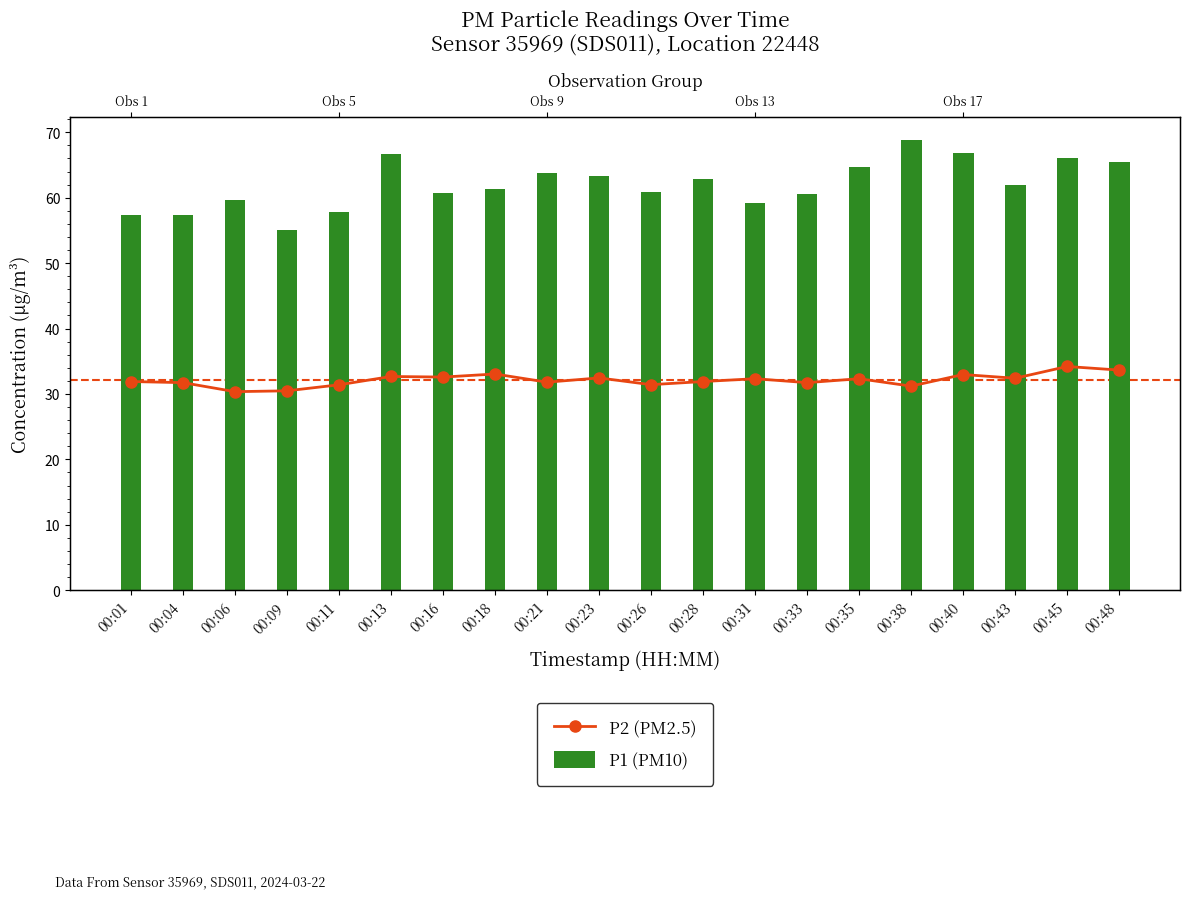

Which category has the highest value in the P1 (PM10) series?

00:38